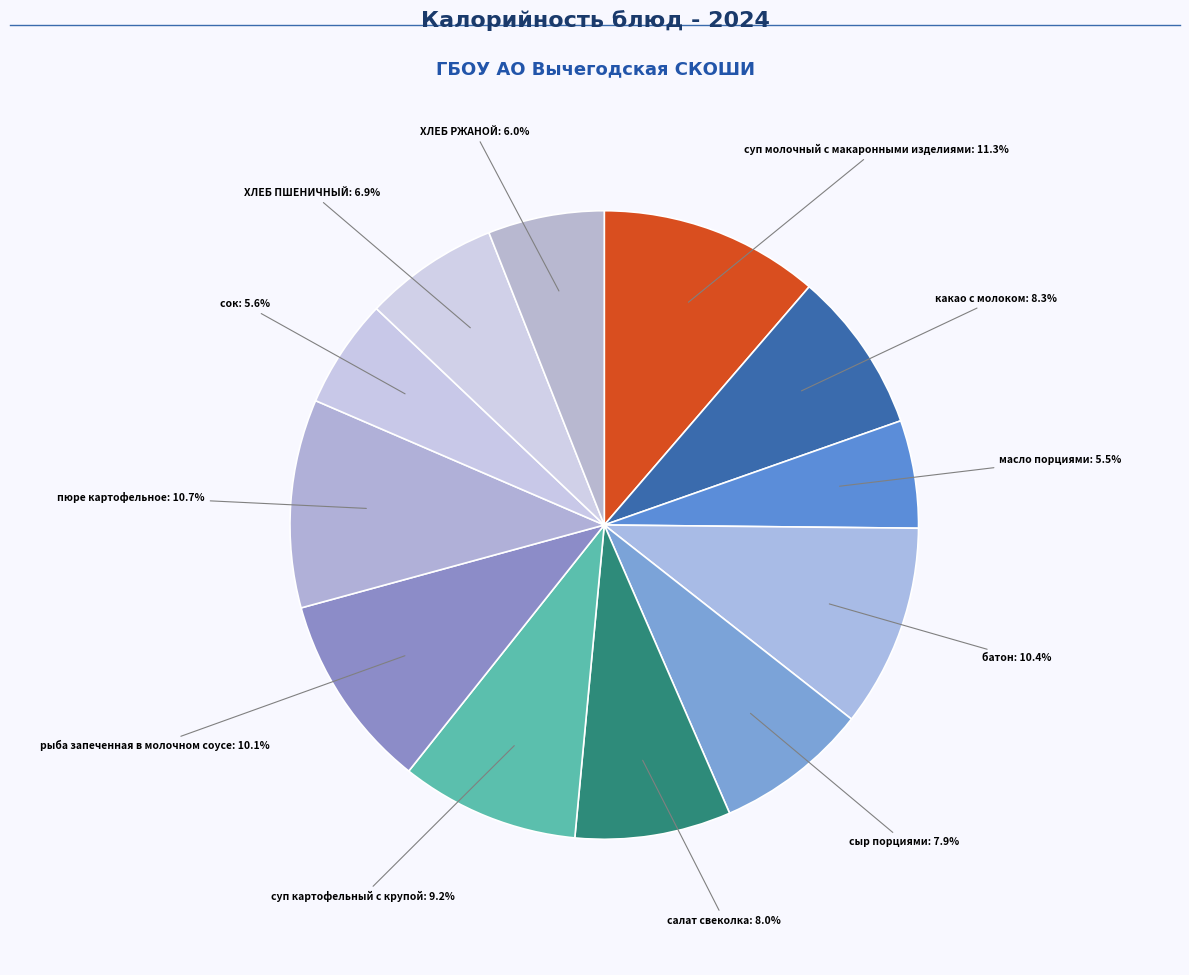

Count the number of slices in the pie.

12